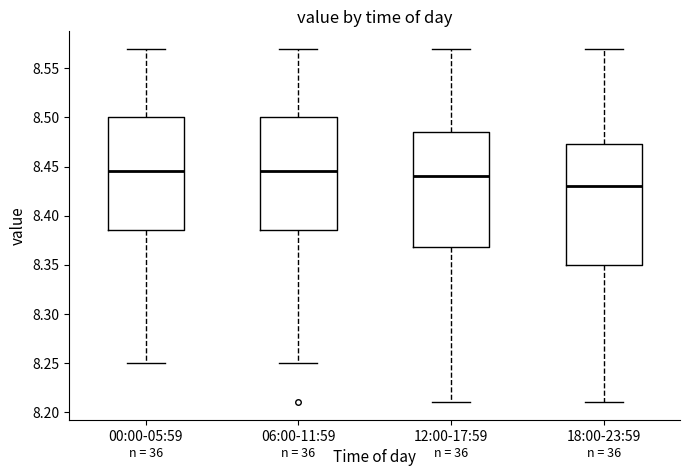

Reading left to right, transcribe this box plot: for each box, give where its median line is, the range the box spans, and where its two whiskers end, as read against the y-axis. The values are not printed on the chart, so give them approximately, as read against the axis.

00:00-05:59: median 8.445, box 8.385 to 8.500, whiskers 8.250 to 8.570
06:00-11:59: median 8.445, box 8.385 to 8.500, whiskers 8.250 to 8.570
12:00-17:59: median 8.440, box 8.370 to 8.485, whiskers 8.210 to 8.570
18:00-23:59: median 8.430, box 8.350 to 8.475, whiskers 8.210 to 8.570